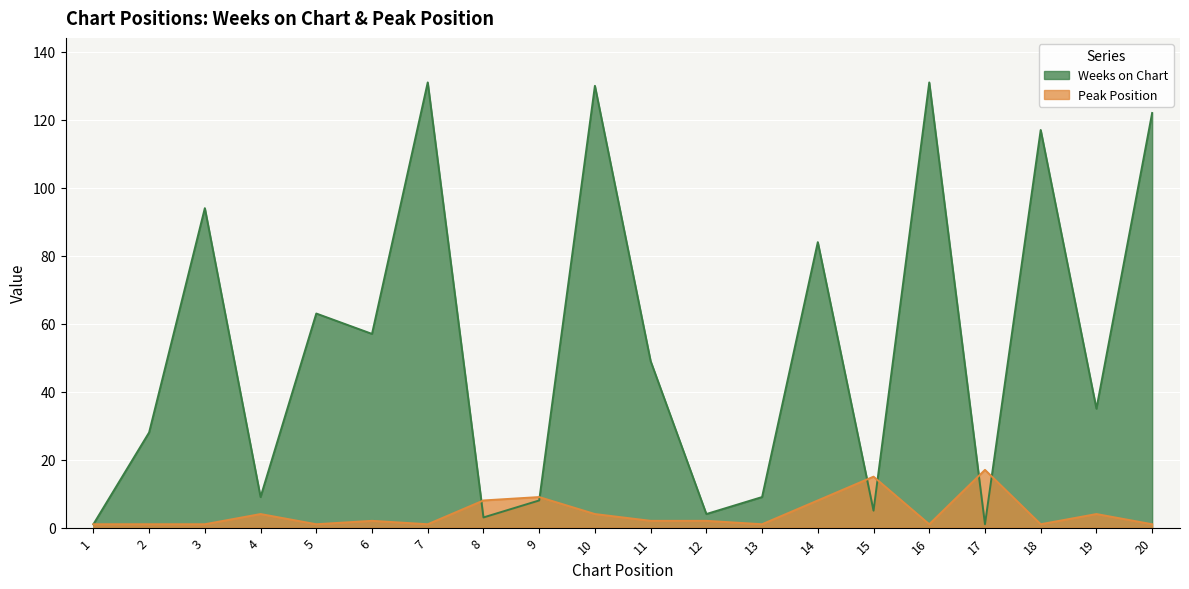

Which series has the largest total across all categories?

Weeks on Chart